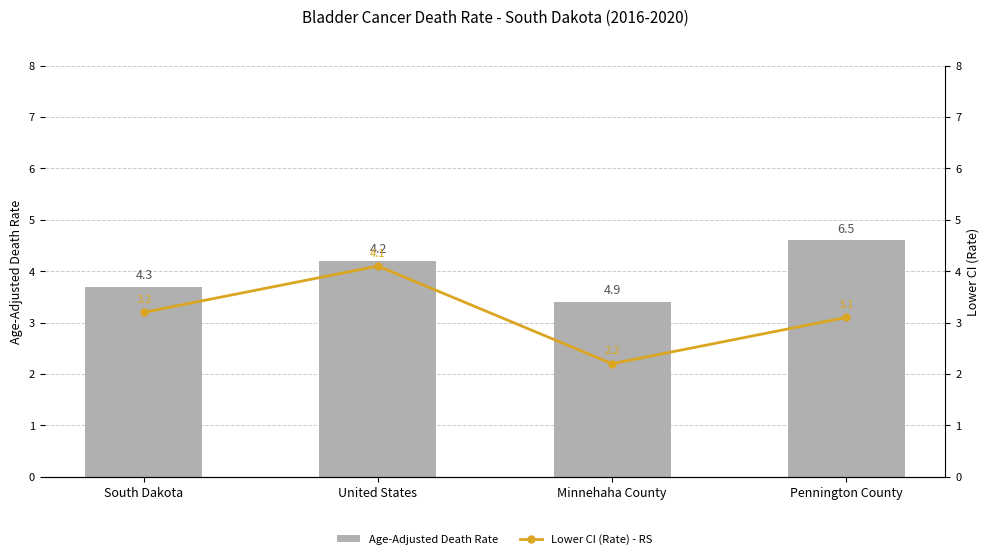

Which series changed the most between South Dakota and Minnehaha County?

Lower CI (Rate) - RS